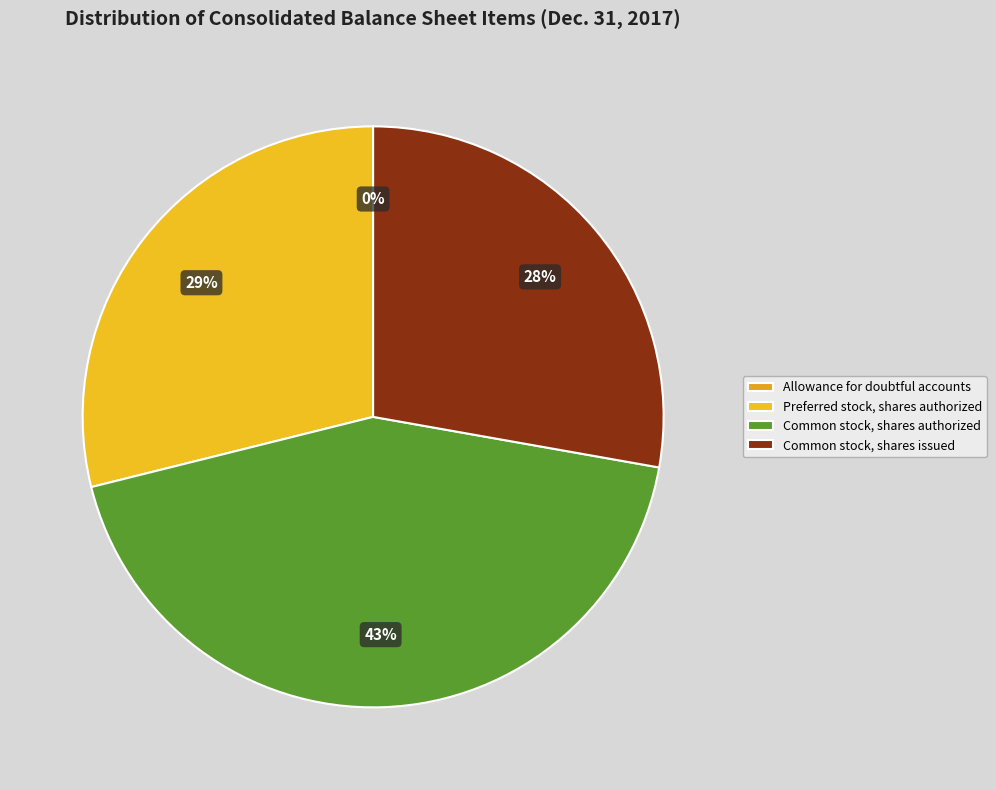

Combined, do Allowance for doubtful accounts and Common stock, shares issued account for over 50%?

No